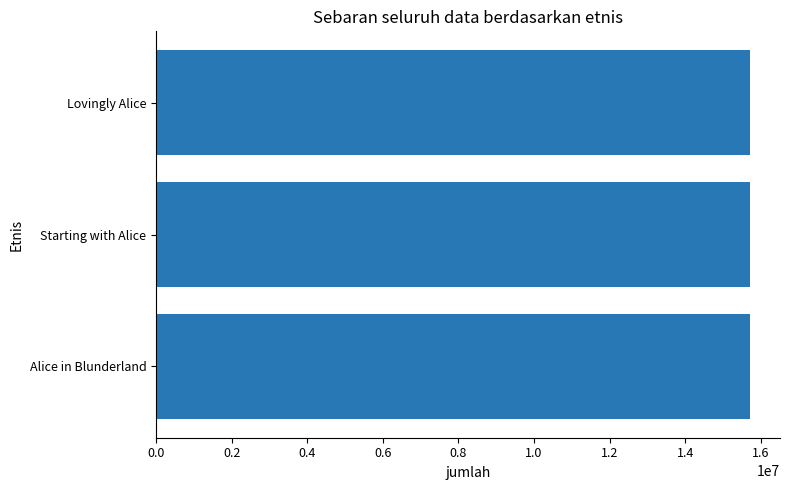

Read the value at Lovingly Alice.

15718774